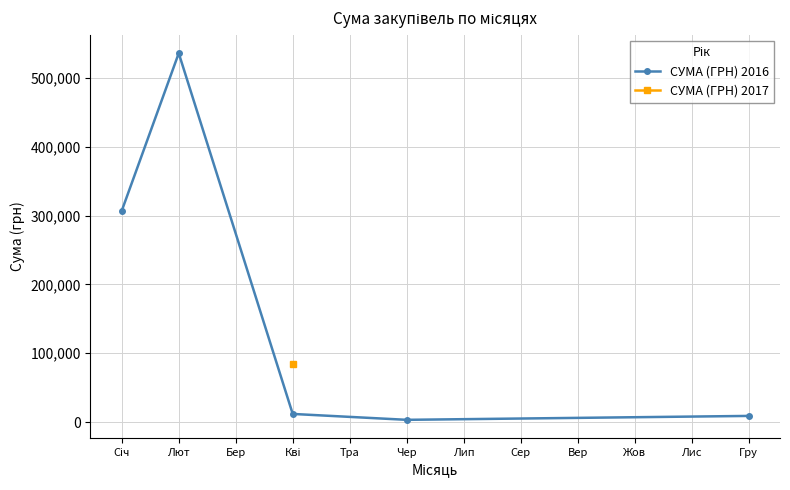

The chart shows a value of 492538.0 at Січ. True or false?

False